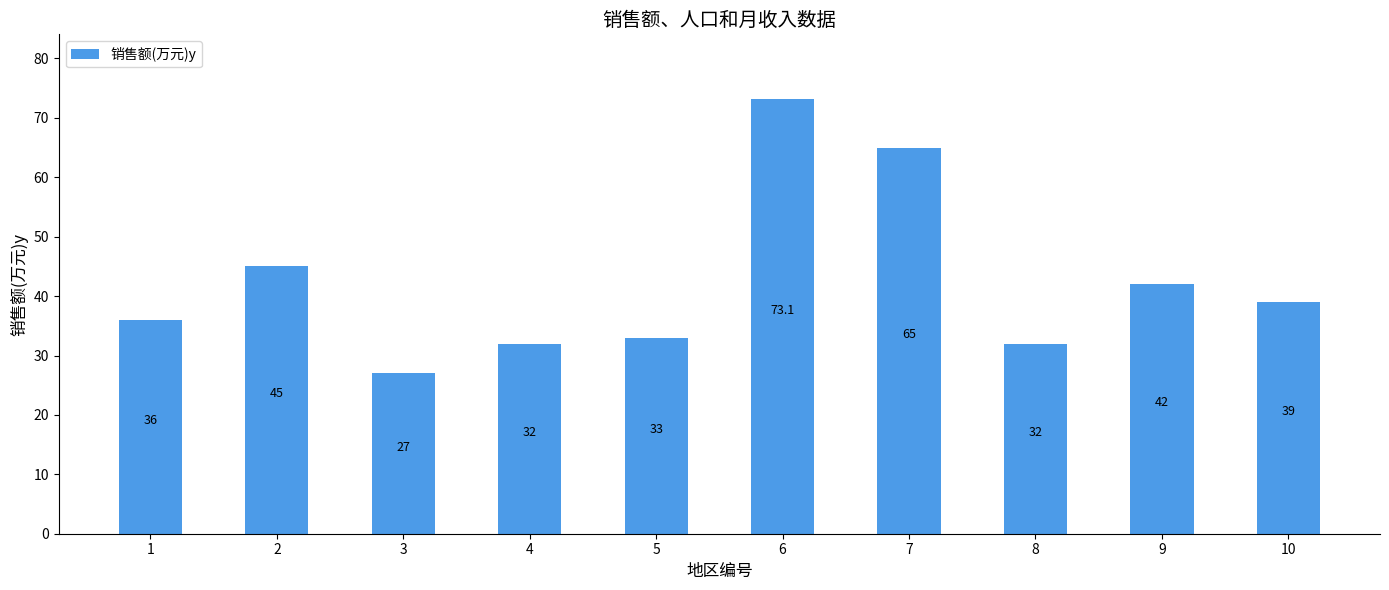

Reading left to right, extract all data points from this chart.

36.0	45.0	27.0	32.0	33.0	73.1	65.0	32.0	42.0	39.0